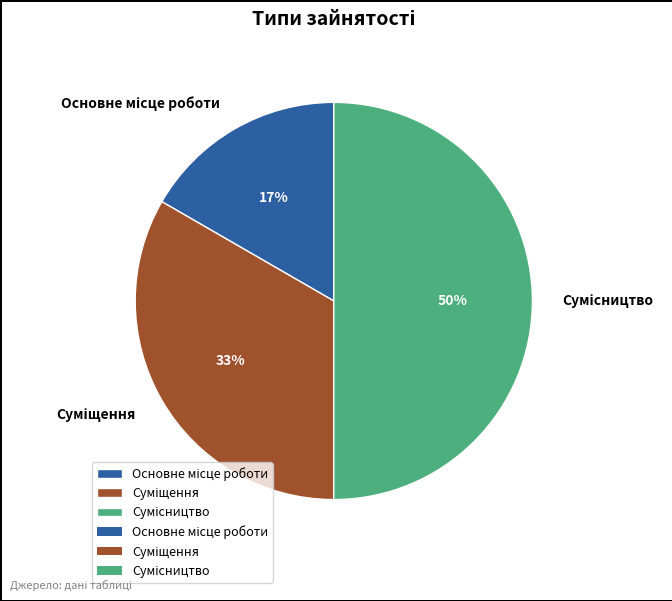

To the nearest percent, what is the average slice percentage?

33%